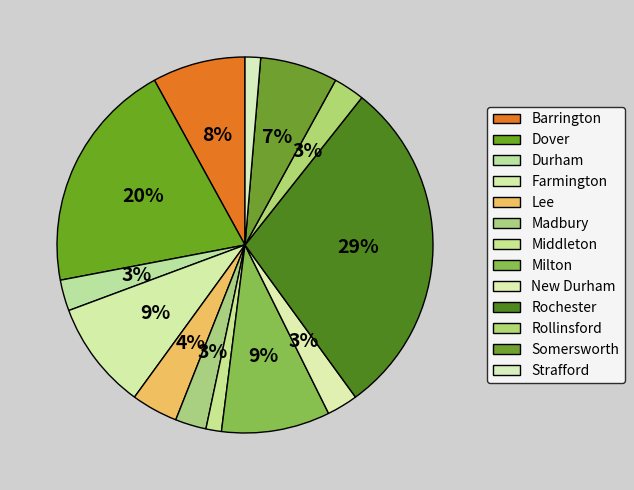

How many slices are in this pie chart?

13